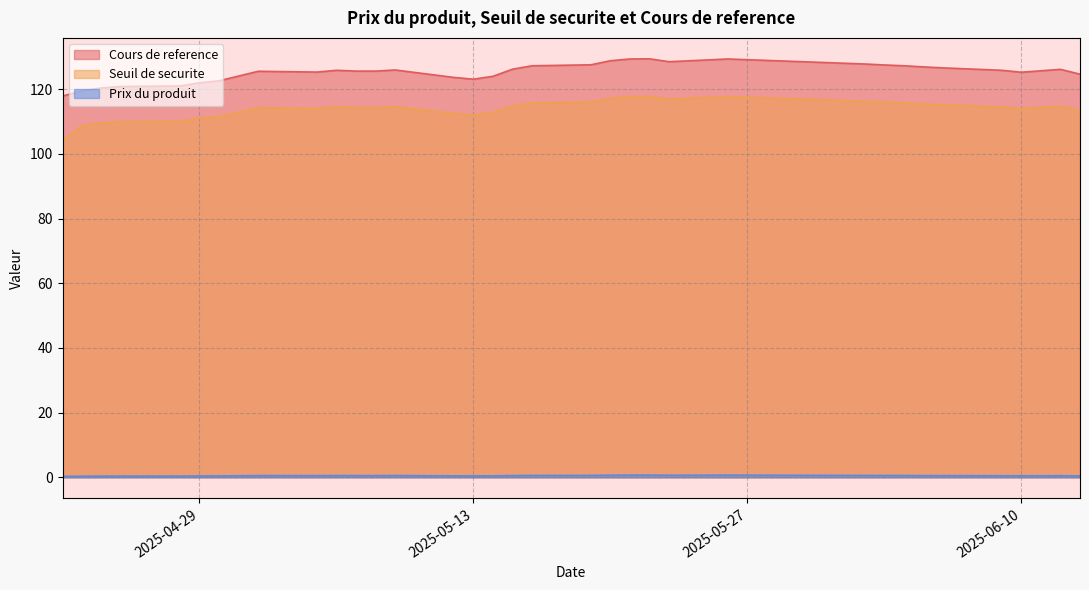

At which category does Cours de reference reach its first local valley?

2025-05-05